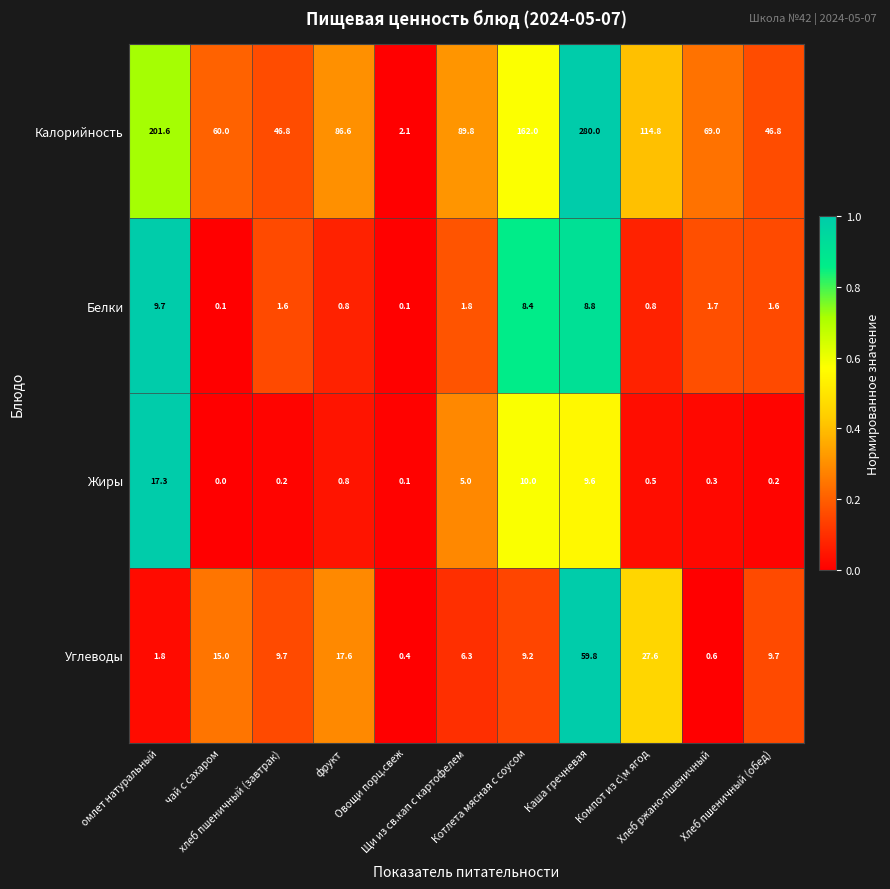

Between омлет натуральный and Щи из св.кап с картофелем, which series saw the biggest shift?

Калорийность